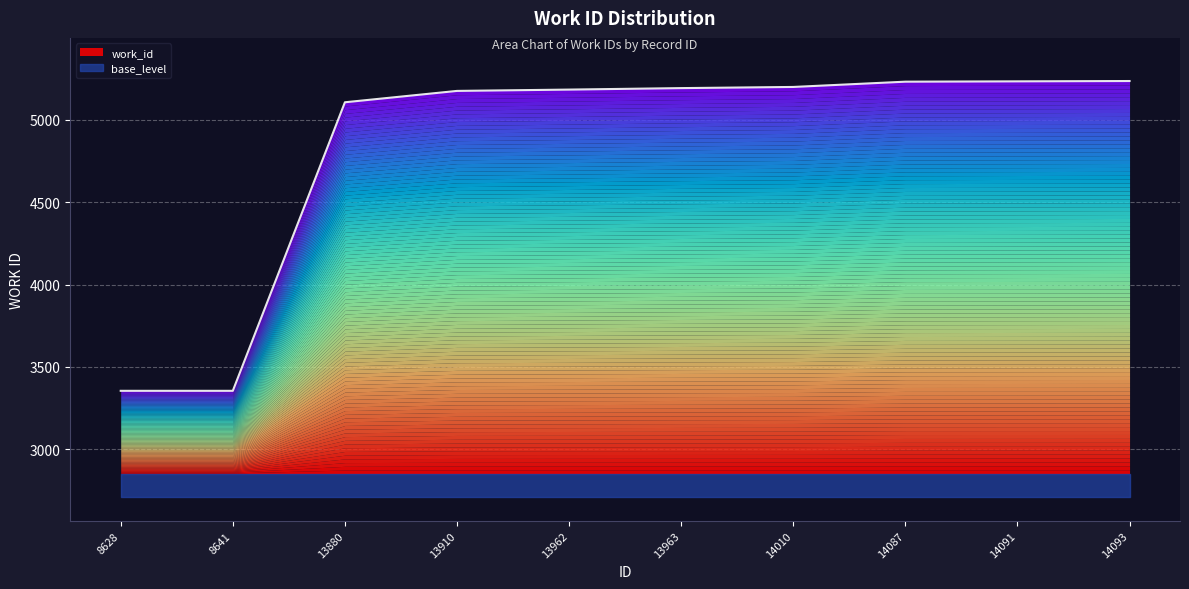

What is the change in value from 13962 to 14091?

+50